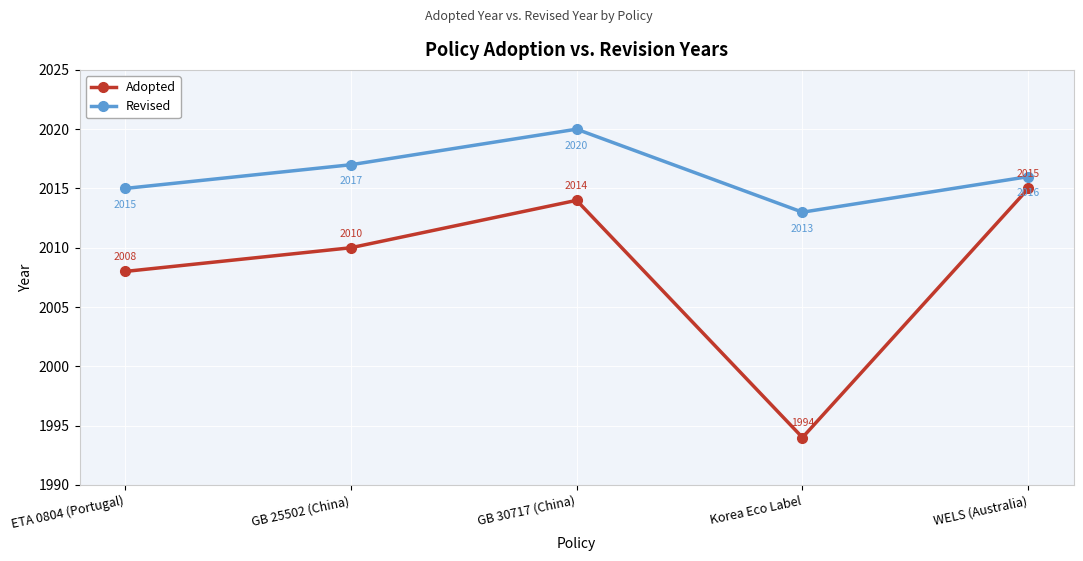

What are all the series names shown in the legend?

Adopted, Revised